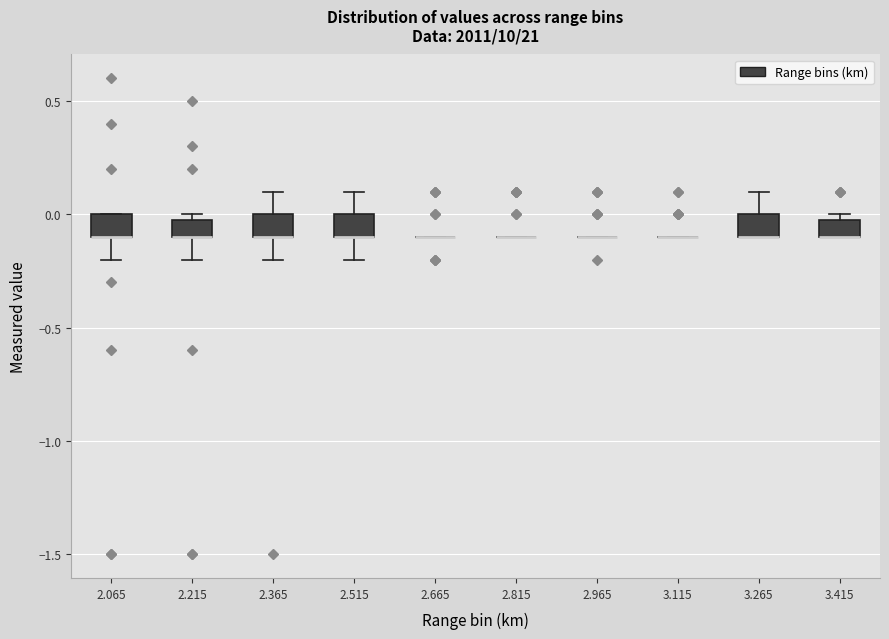

Where does the lower whisker of the box at x = 2.215 end on the y-axis? The values are not printed on the chart, so give them approximately, as read against the axis.

-0.2